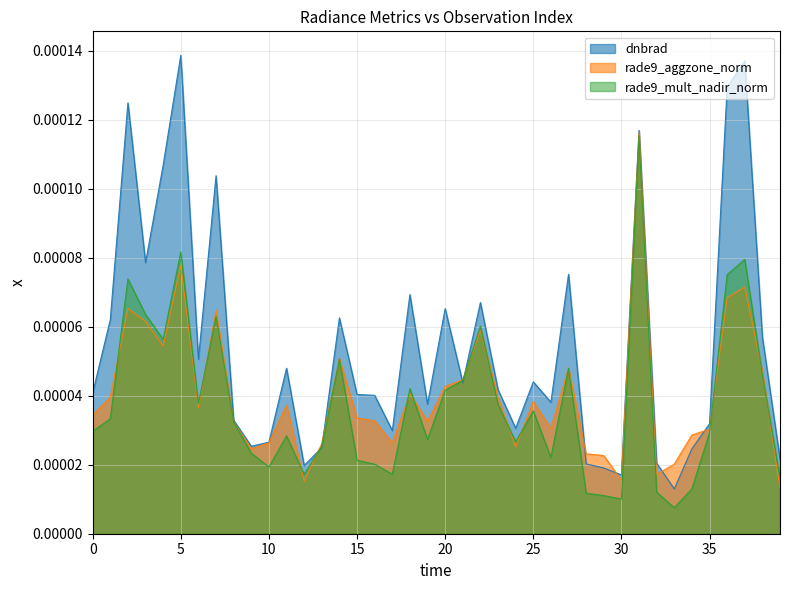

Rank the series by their average value, from highest to lowest.

dnbrad, rade9_aggzone_norm, rade9_mult_nadir_norm